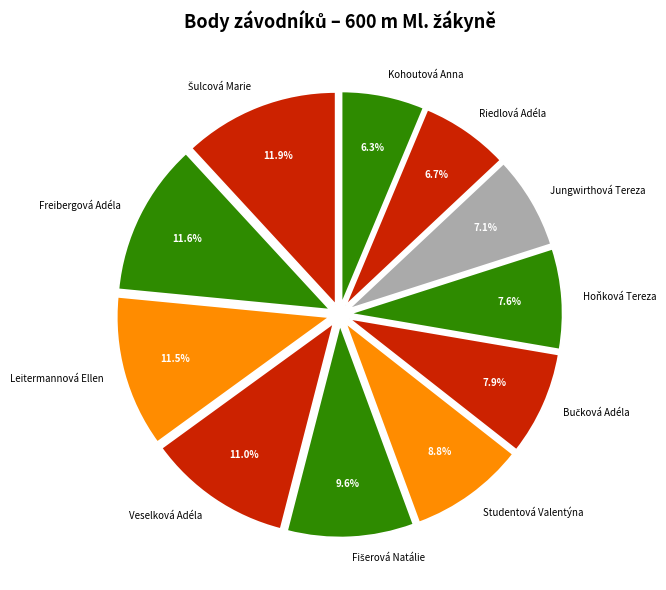

What percentage is the Hoňková Tereza slice, to the nearest percent?

8%